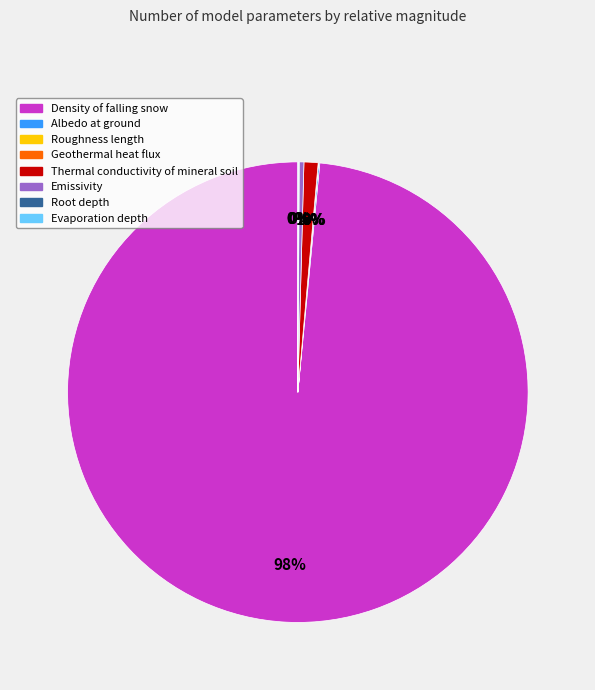

The Thermal conductivity of mineral soil slice represents 1% of the pie. True or false?

True